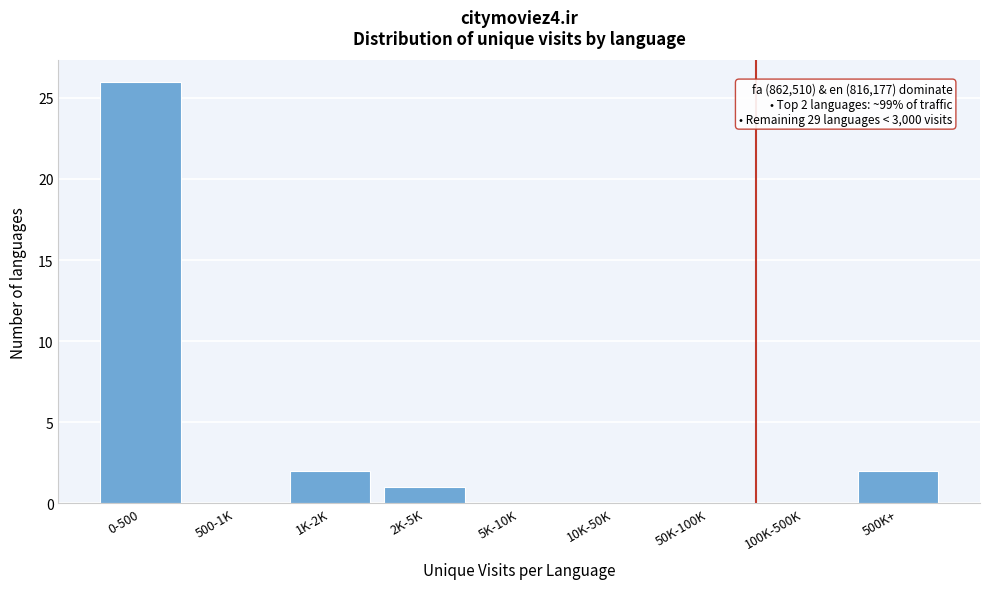

Reading left to right, extract all data points from this chart.

0-500=26	500-1K=0	1K-2K=2	2K-5K=1	5K-10K=0	10K-50K=0	50K-100K=0	100K-500K=0	500K+=2